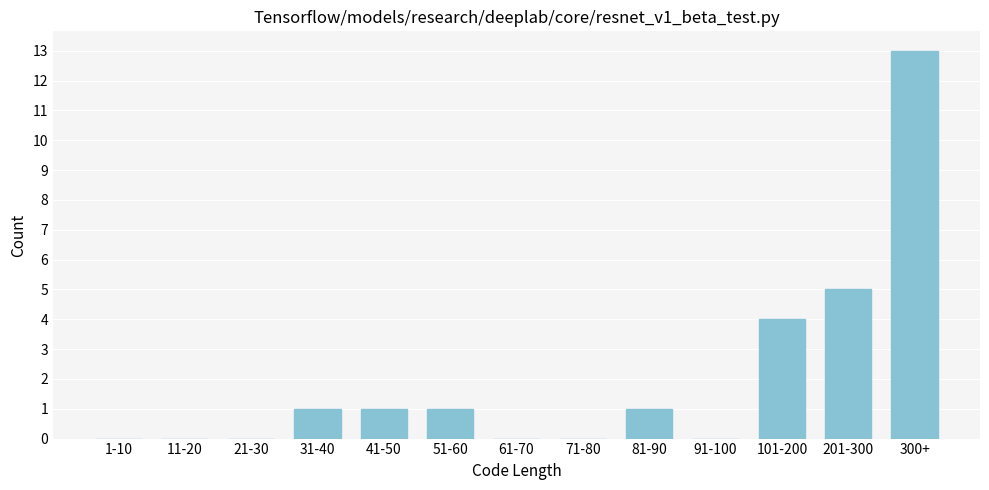

Reading right to left, what are all the values shown in this chart?

300+=13	201-300=5	101-200=4	91-100=0	81-90=1	71-80=0	61-70=0	51-60=1	41-50=1	31-40=1	21-30=0	11-20=0	1-10=0